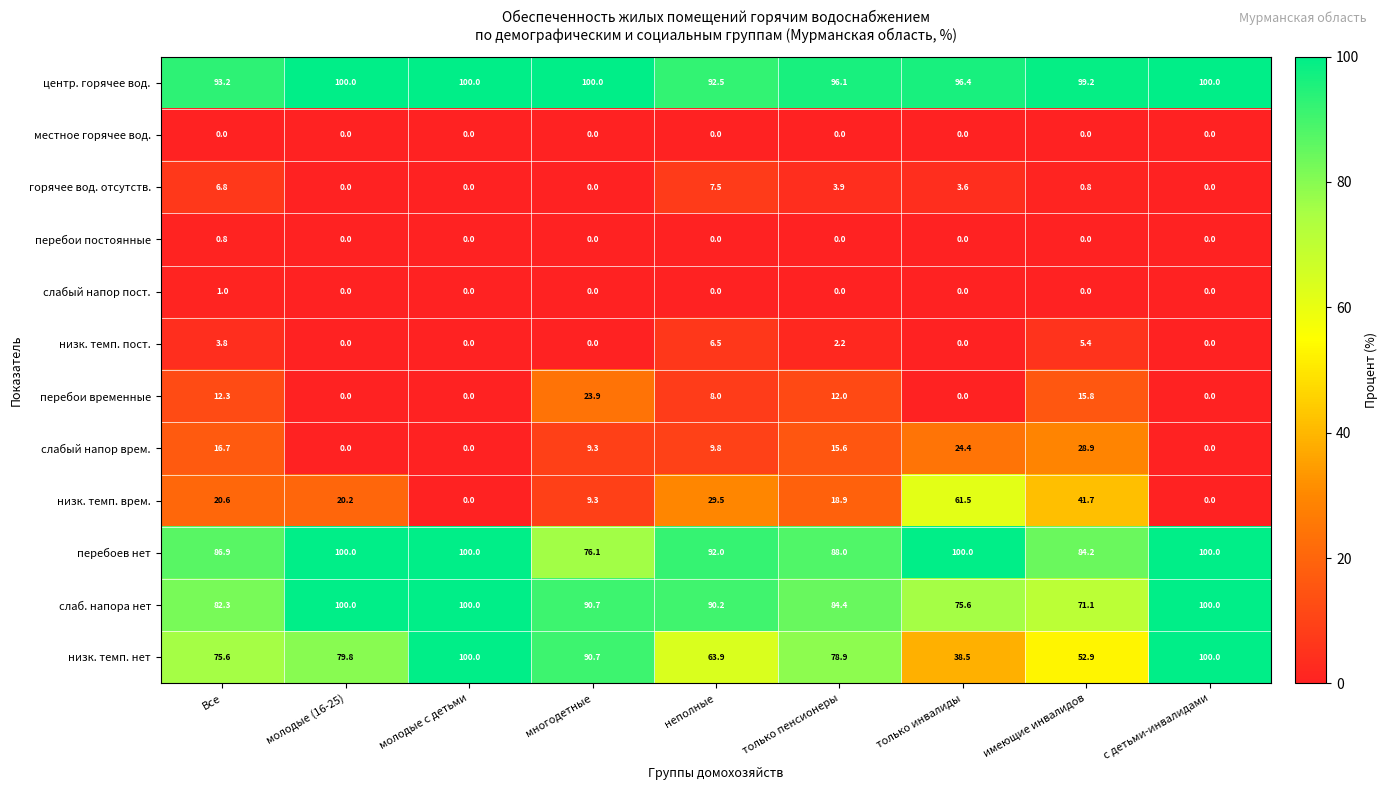

How many data points in слабый напор пост. are above 0?

1